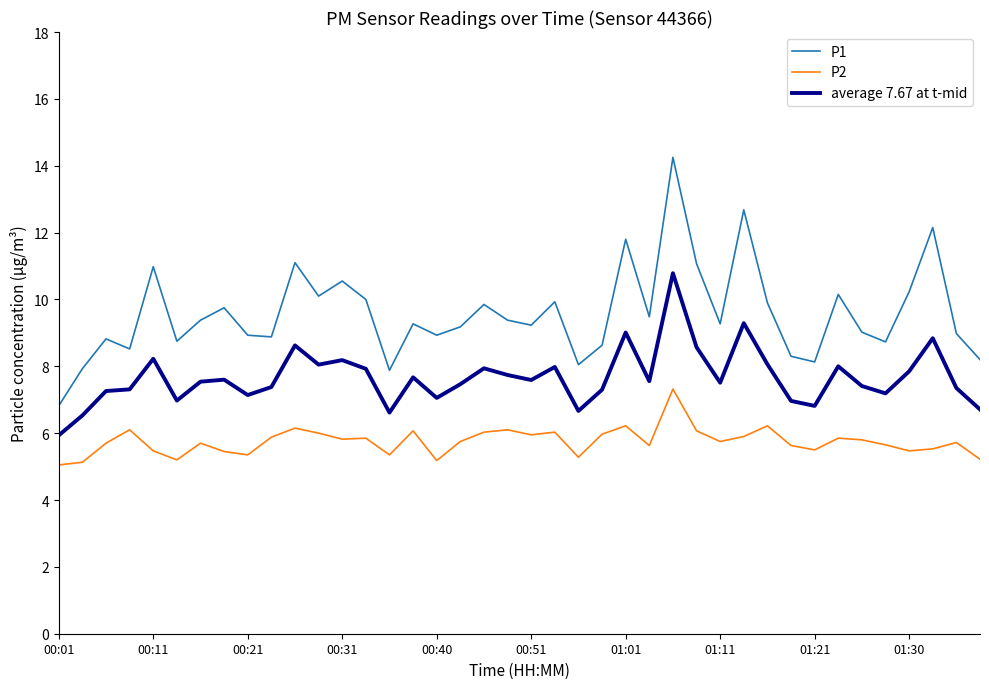

True or false: average 7.67 at t-mid and P2 intersect in this chart.

False